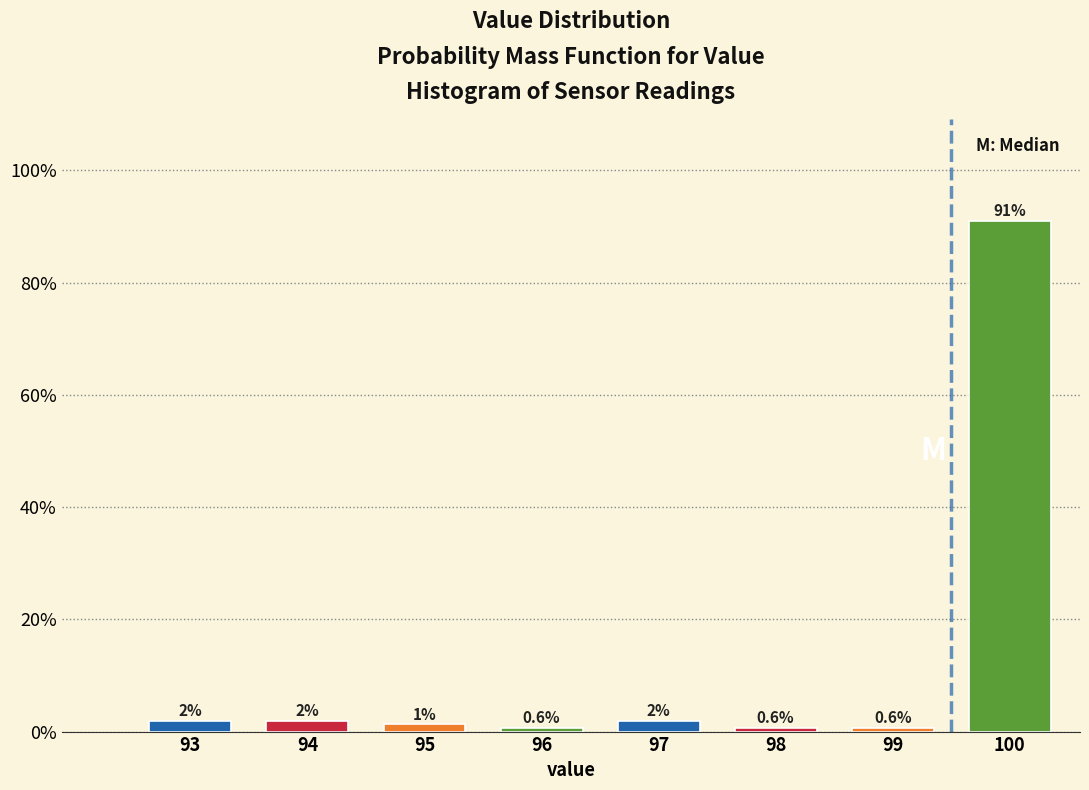

True or false: the data shows 0.6 at 99.

True